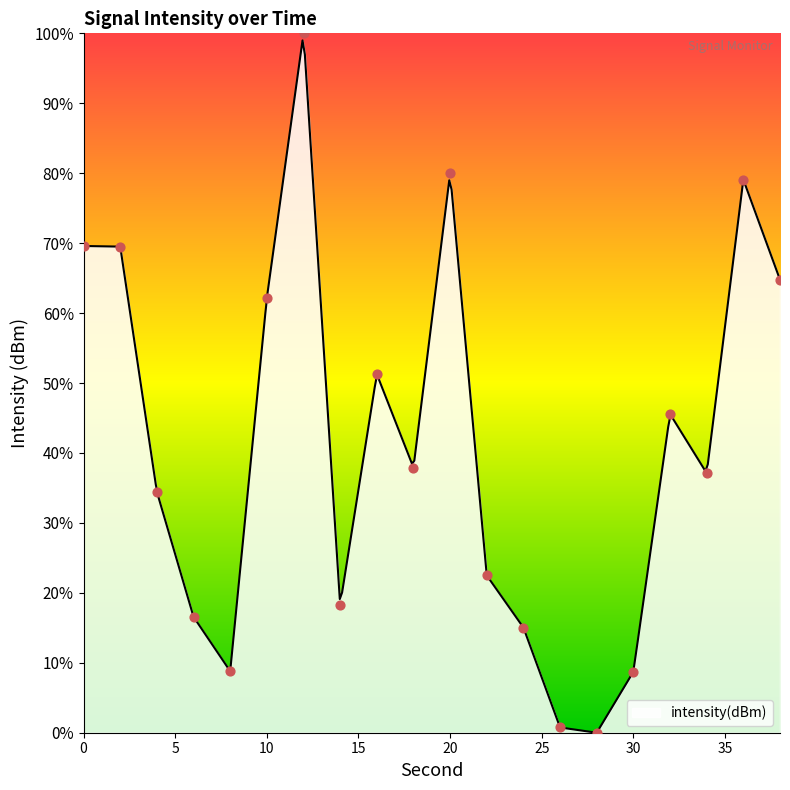

Approximately how many times larger is the value at 16 compared to 2?

0.7